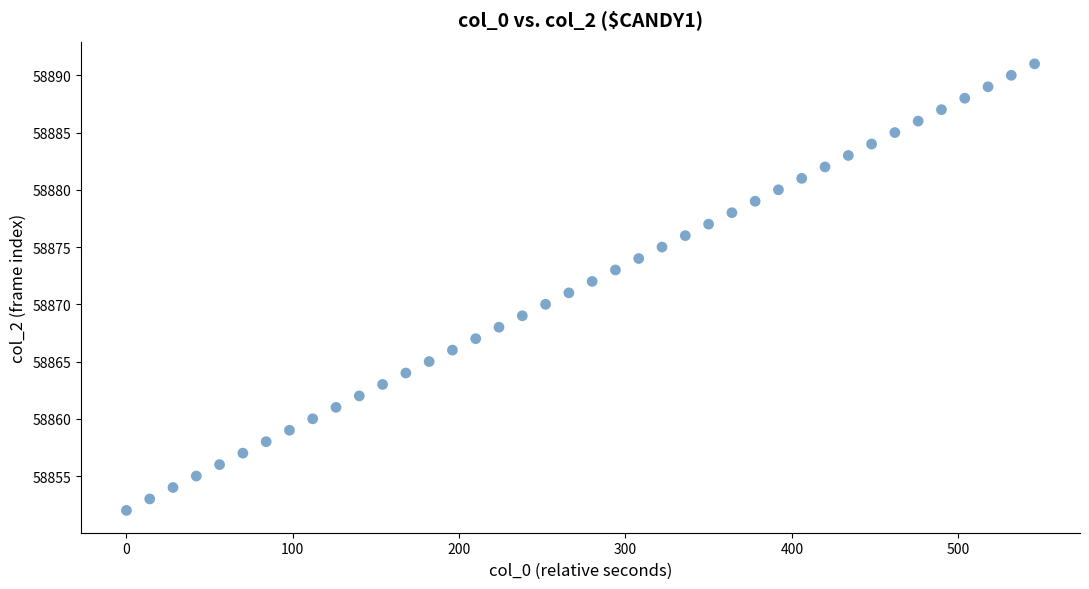

What is the range of Y values (max minus min)?

39